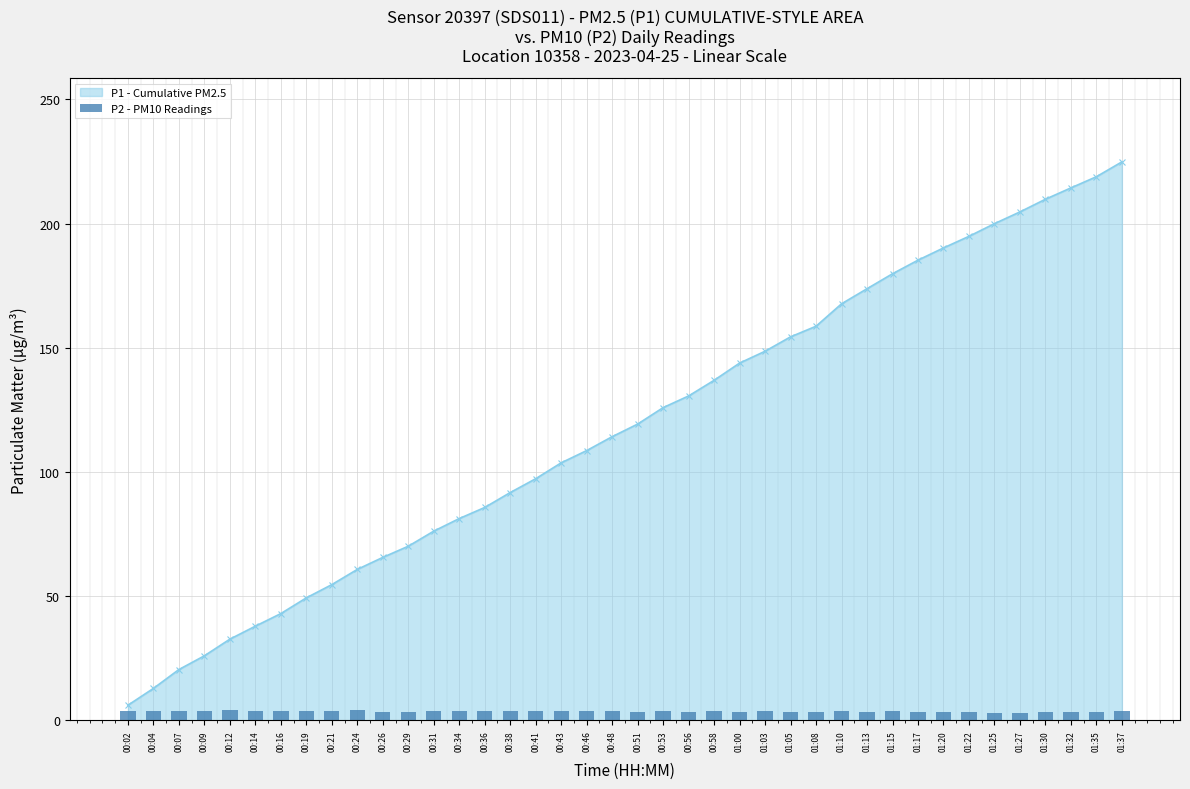

What is the minimum value for P1 - Cumulative PM2.5?

6.1